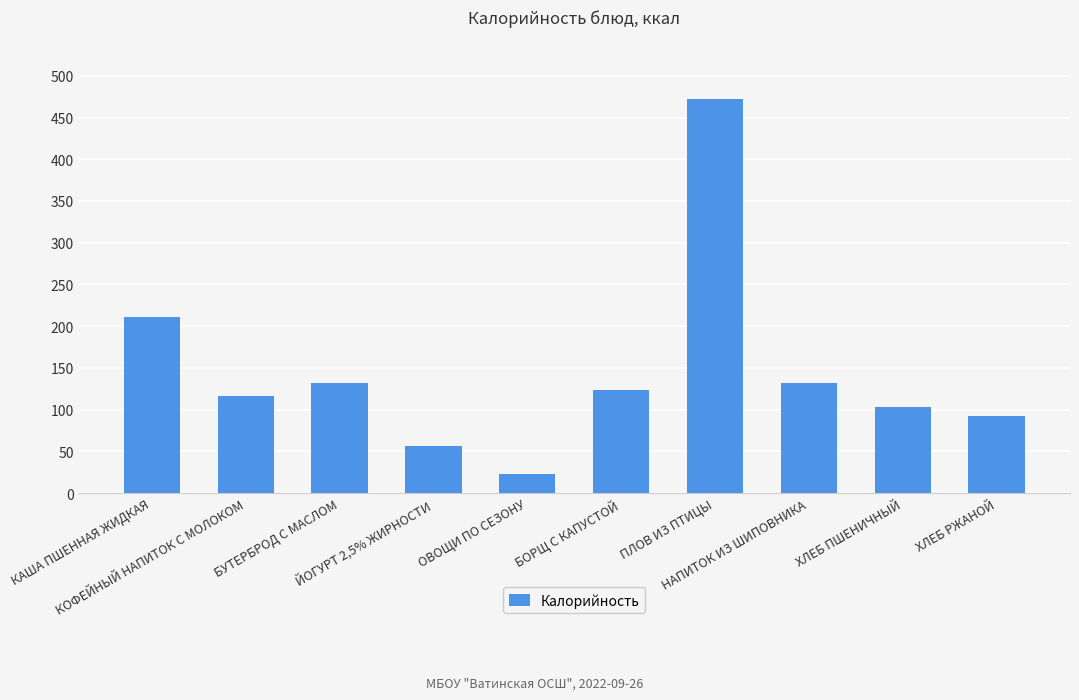

The value at КОФЕЙНЫЙ НАПИТОК С МОЛОКОМ is 116.5. True or false?

True